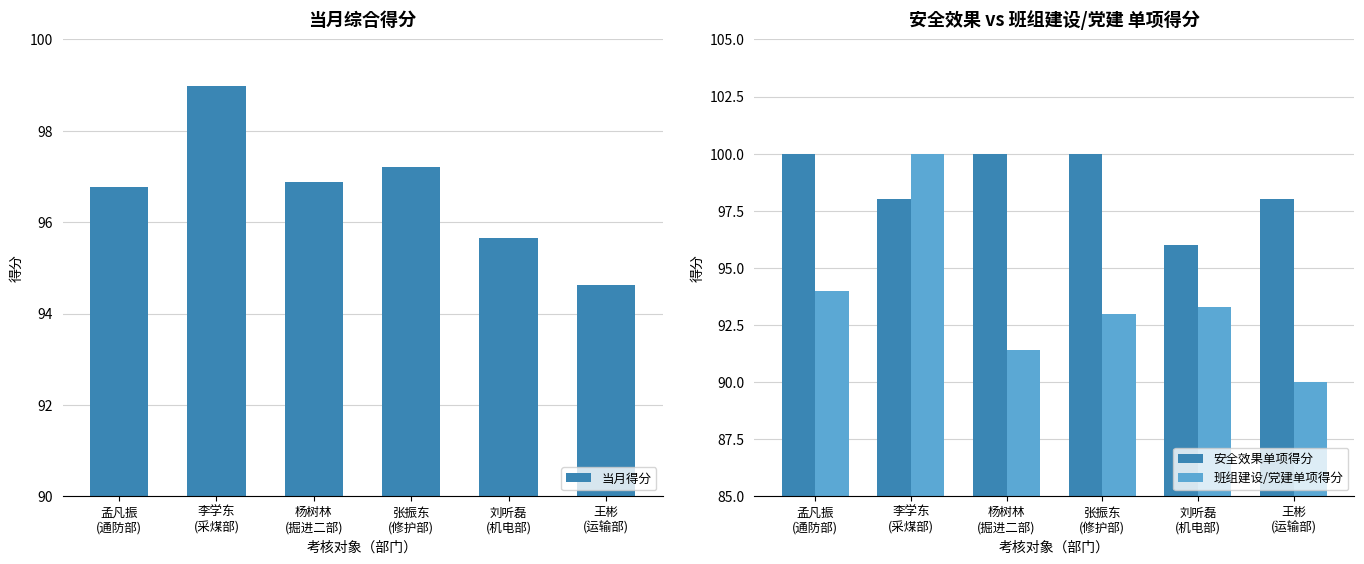

What is the average value of the 安全效果单项得分 series?

98.7